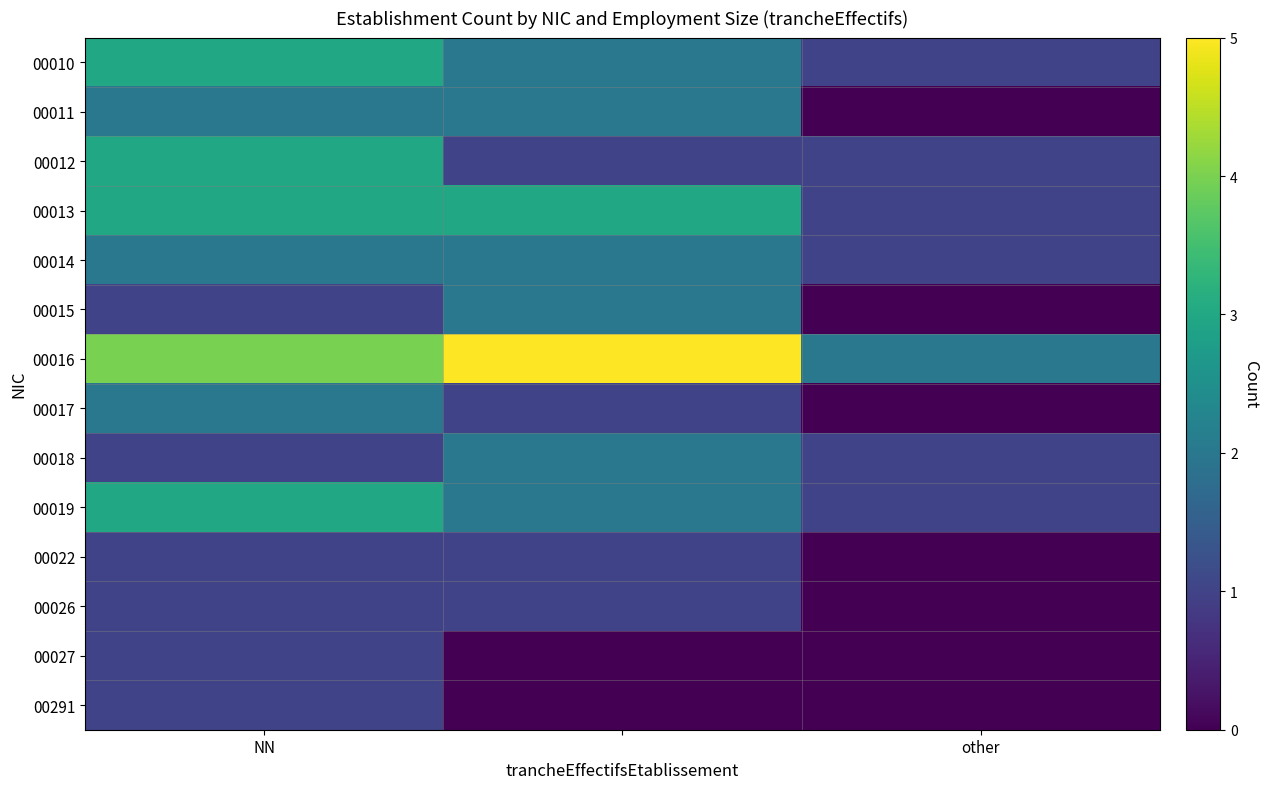

Reading right to left, extract all data points from this chart.

00010: 1	2	3
00011: 0	2	2
00012: 1	1	3
00013: 1	3	3
00014: 1	2	2
00015: 0	2	1
00016: 2	5	4
00017: 0	1	2
00018: 1	2	1
00019: 1	2	3
00022: 0	1	1
00026: 0	1	1
00027: 0	0	1
00291: 0	0	1